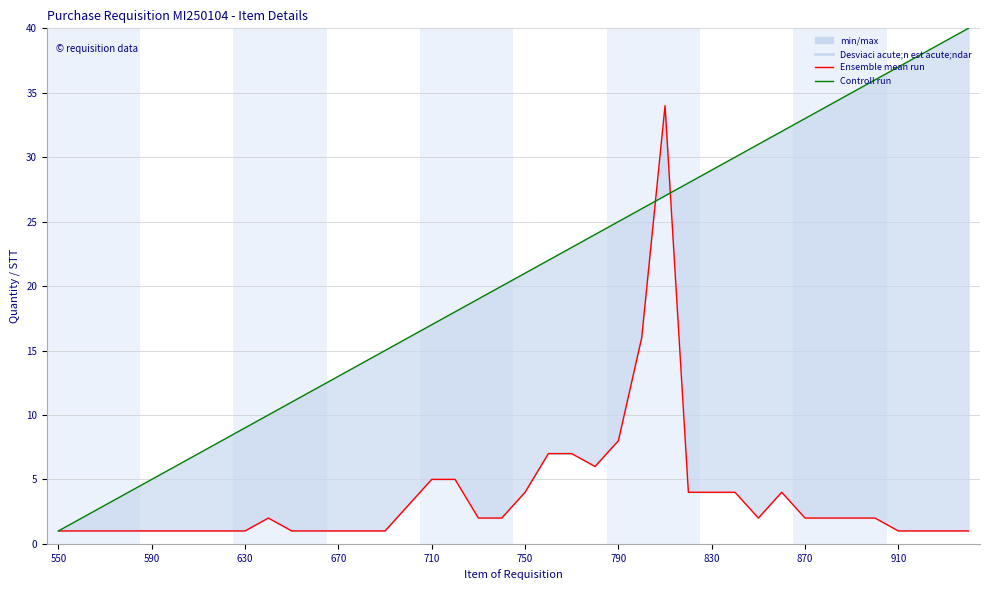

The Controll run series shows 59 at 39. True or false?

False